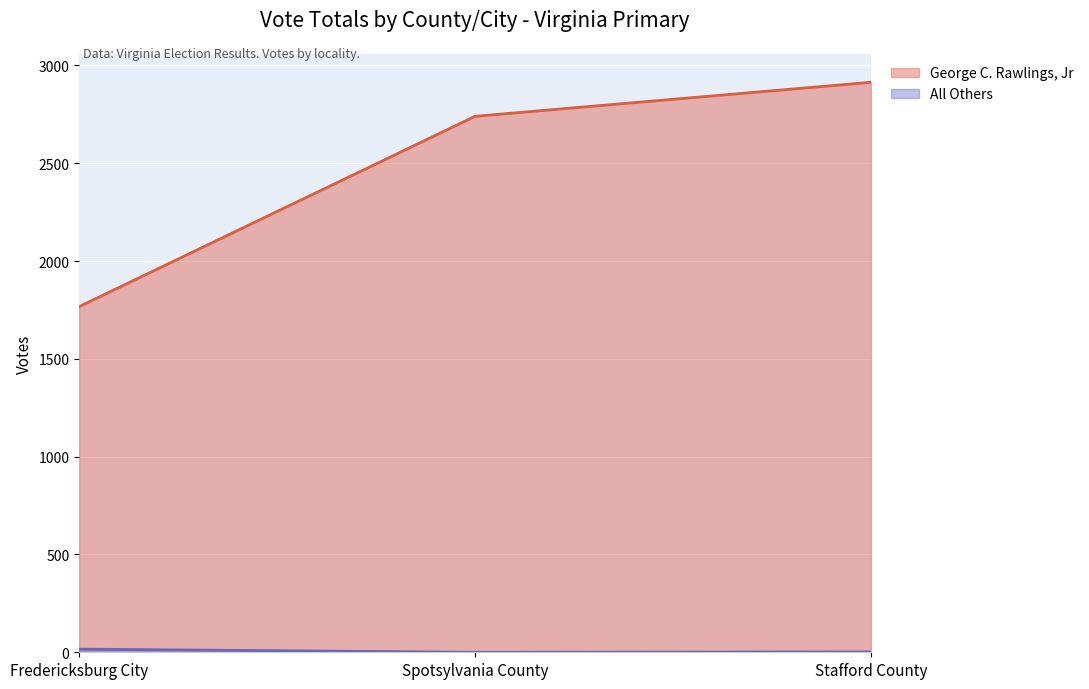

What are all the series names shown in the legend?

George C. Rawlings, Jr, All Others